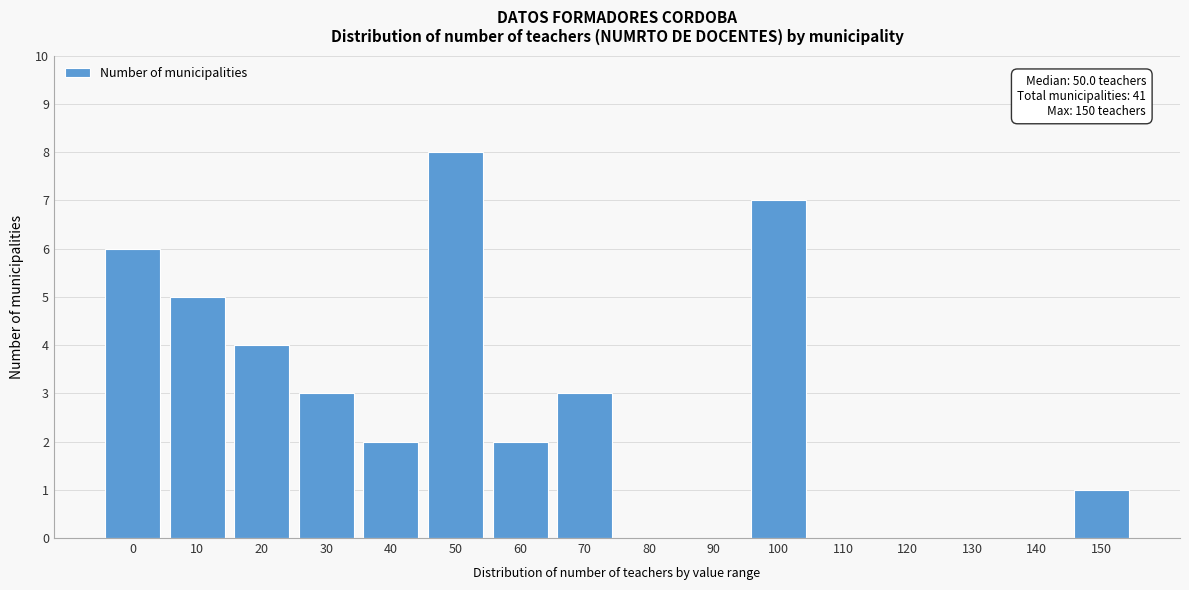

Reading right to left, extract all data points from this chart.

150=1	140=0	130=0	120=0	110=0	100=7	90=0	80=0	70=3	60=2	50=8	40=2	30=3	20=4	10=5	0=6